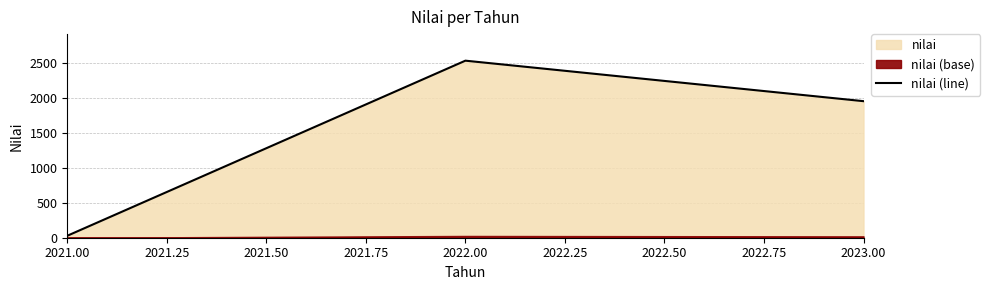

The nilai (line) series shows 1952 at 2023.00. True or false?

True